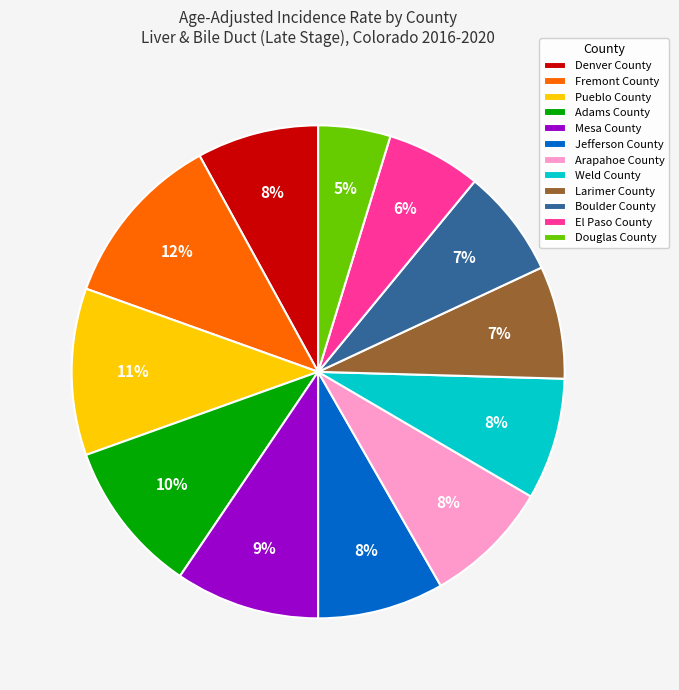

What is the largest slice in the pie chart?

Fremont County